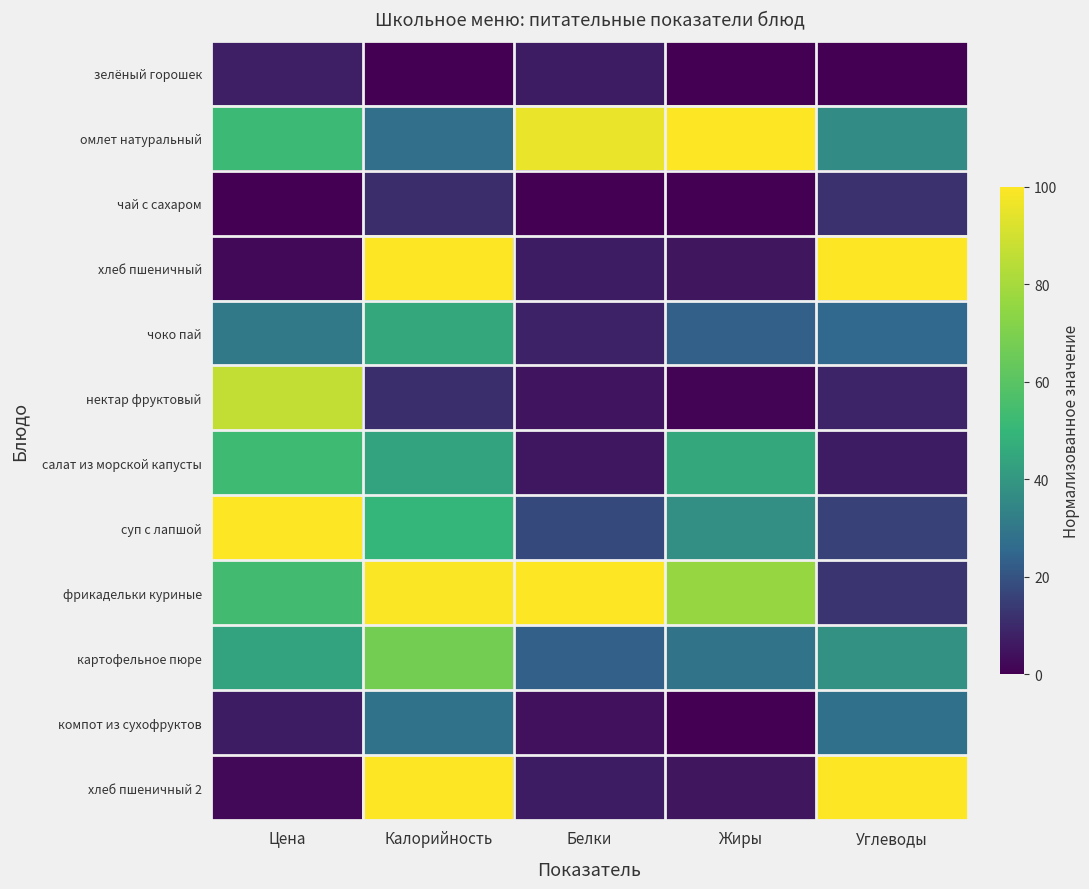

Between Жиры and Белки, which is larger?

Белки